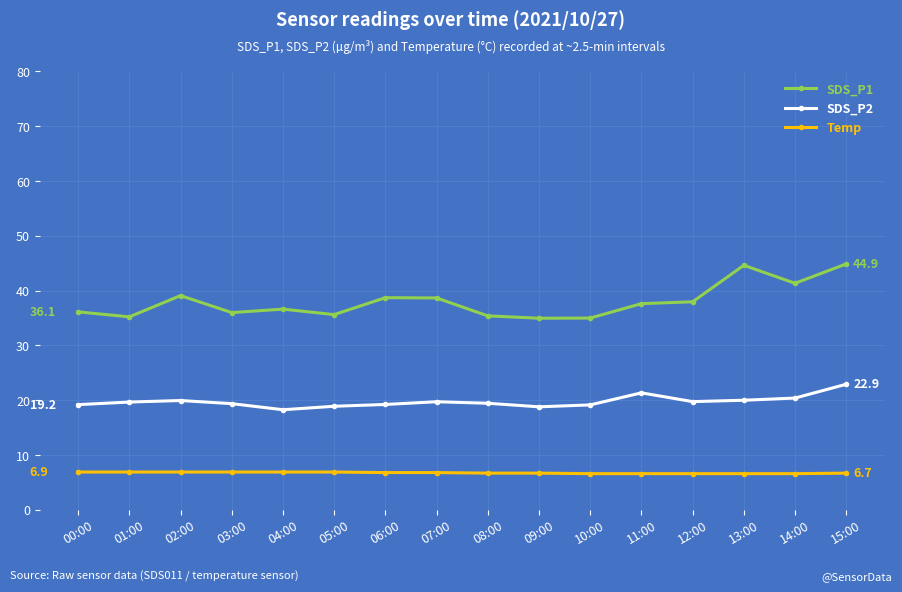

List the series in order of their peak value, lowest first.

Temp, SDS_P2, SDS_P1